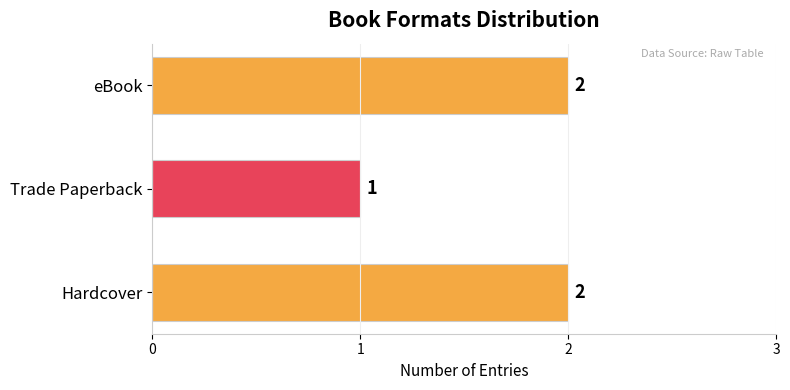

Where is the data nearest to the value 1?

Trade Paperback